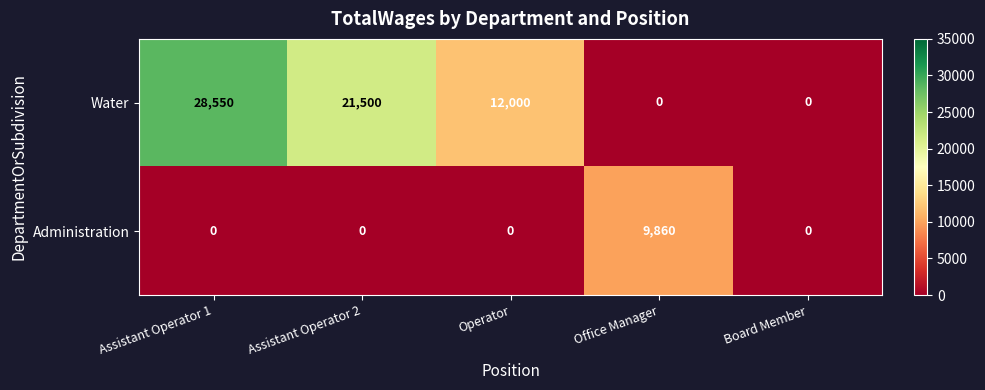

Where is Water nearest to the value 14275?

Operator